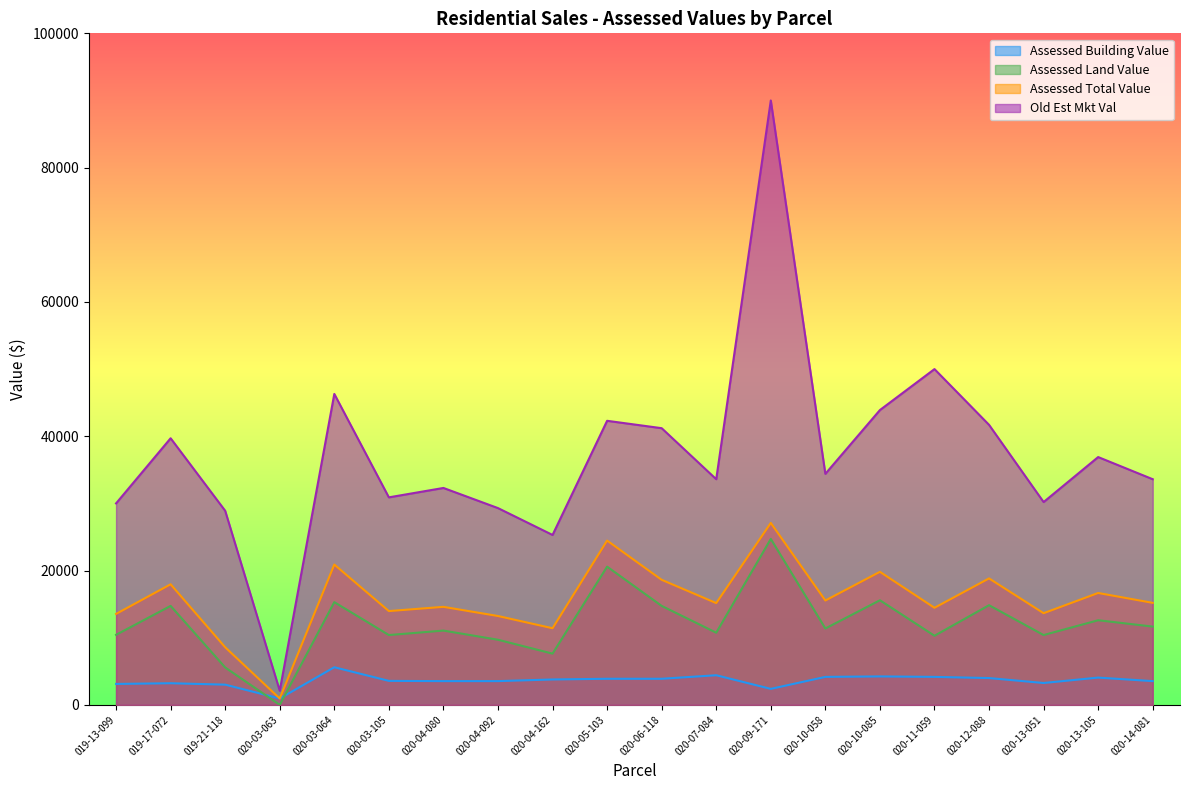

True or false: Old Est Mkt Val has a value of 25300 at 020-04-162.

True